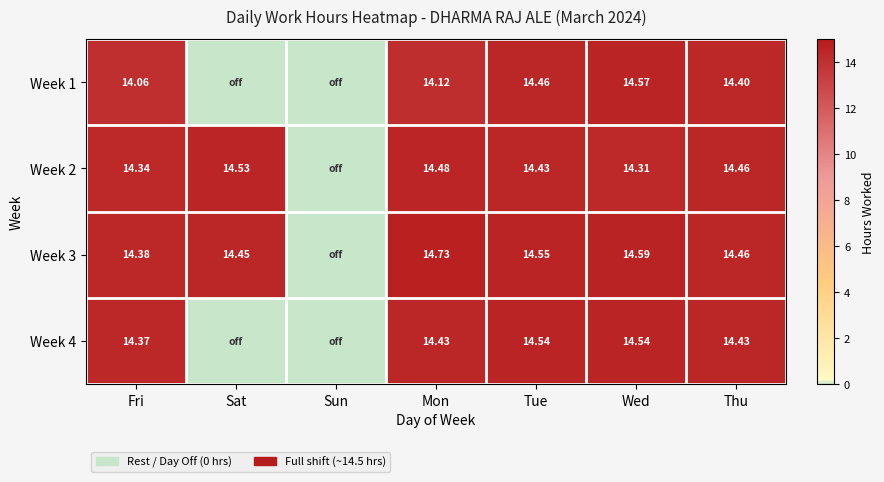

Between Wed and Mon, which is larger?

Wed